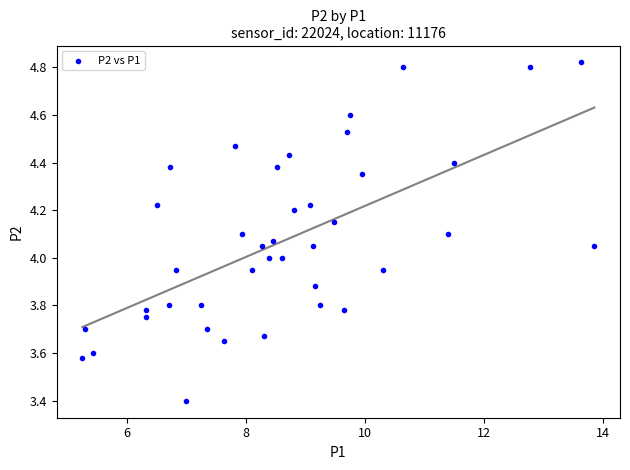

What is the range of Y values (max minus min)?

1.4